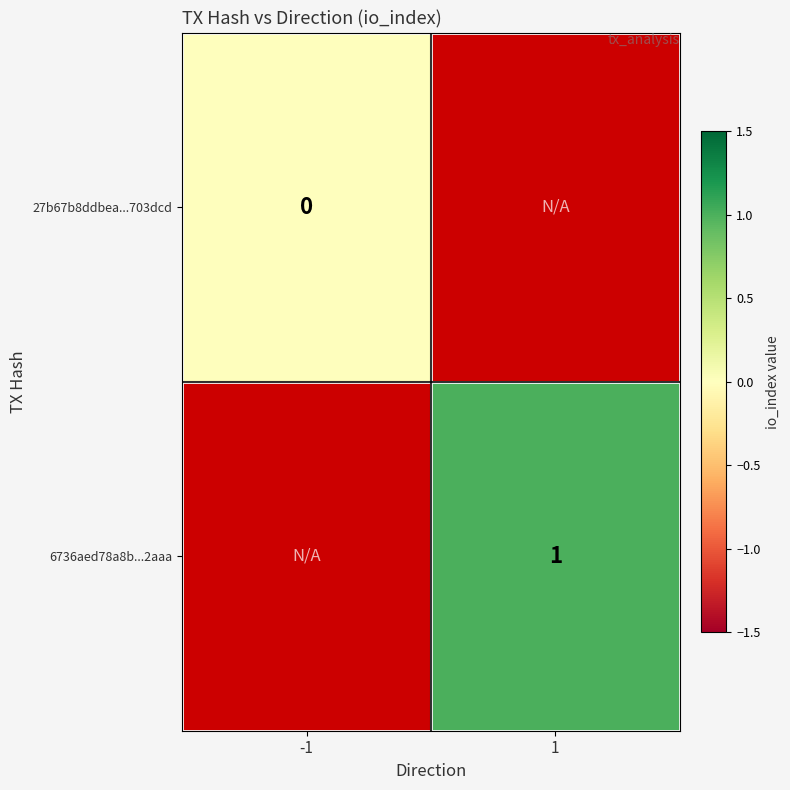

At how many categories does at least one series exceed 0?

1